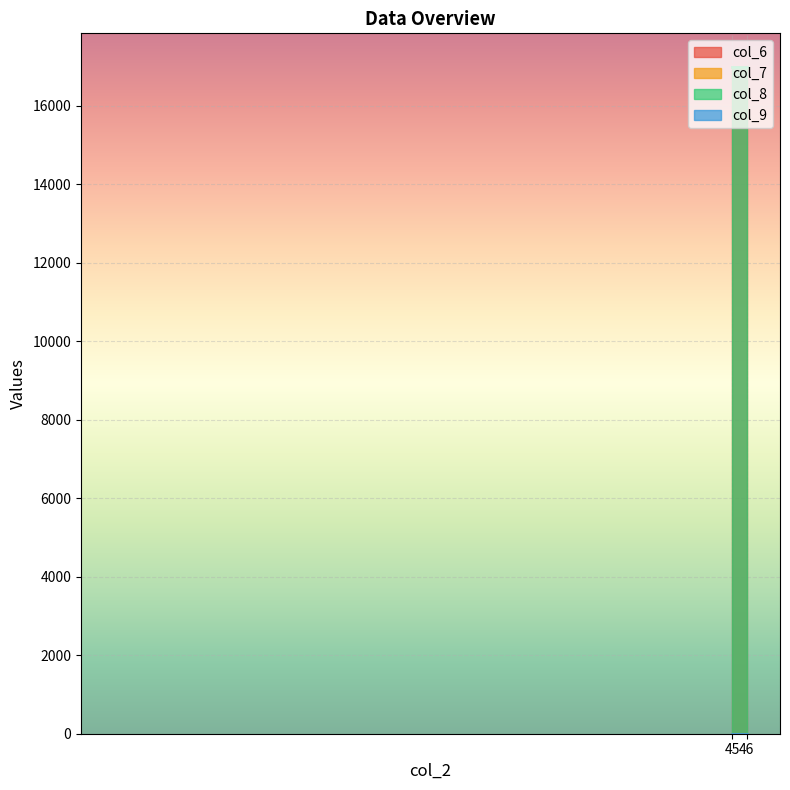

What are all the series names shown in the legend?

col_6, col_7, col_8, col_9